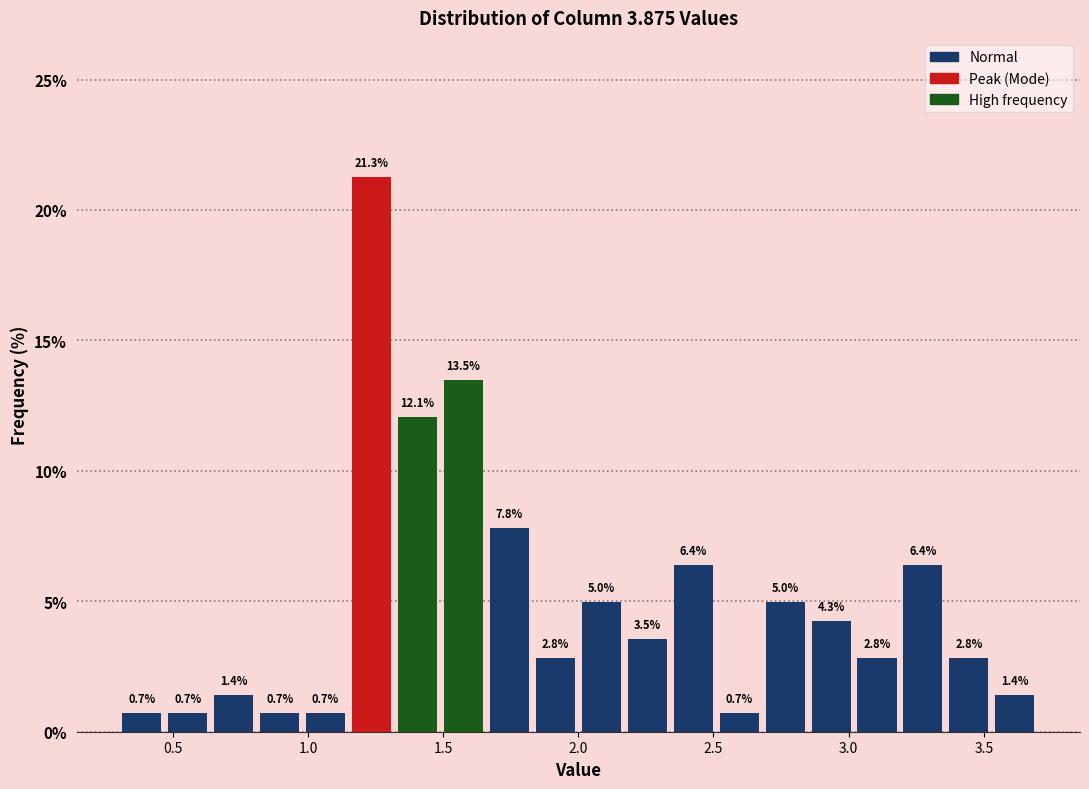

Read against the x-axis, roughly where is the centre of the tallest bar?

1.25